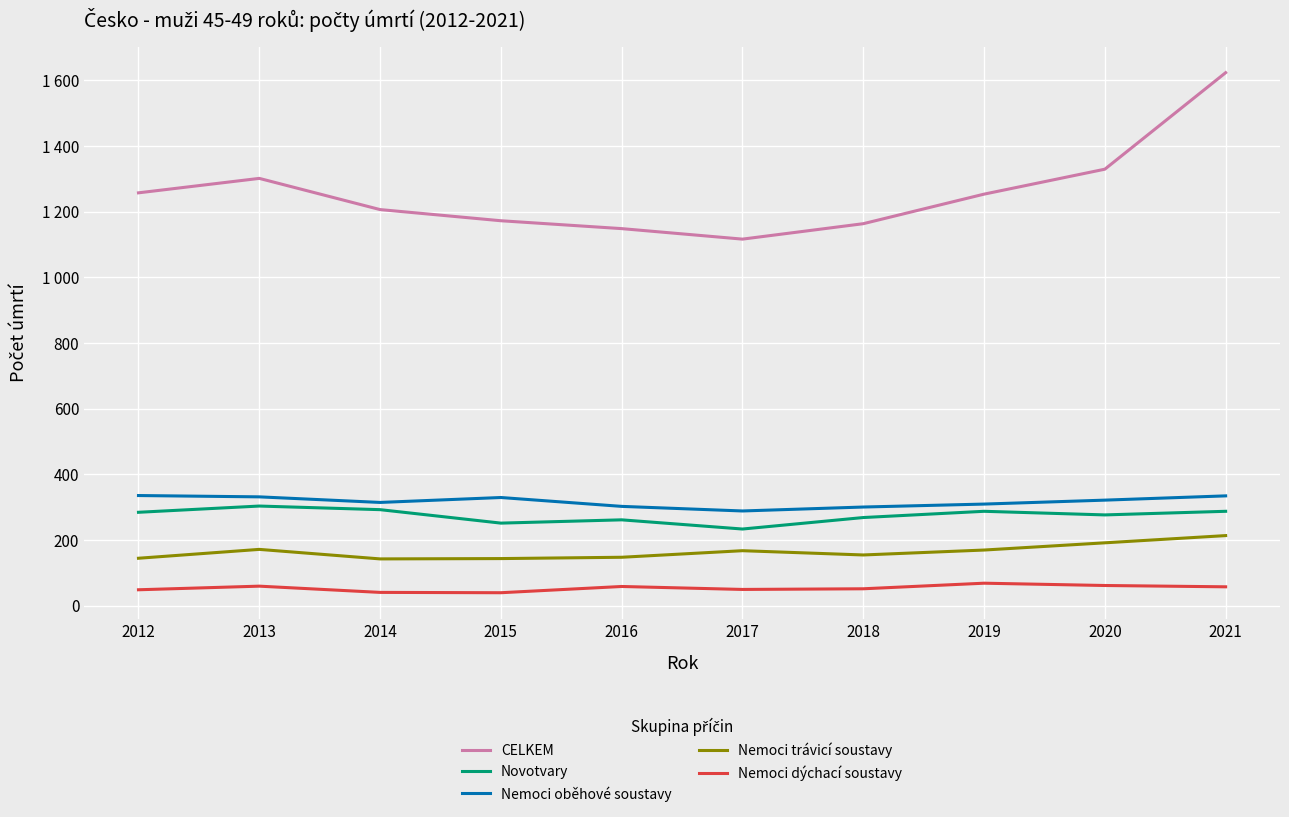

True or false: Novotvary has a value of 303 at 2013.

True